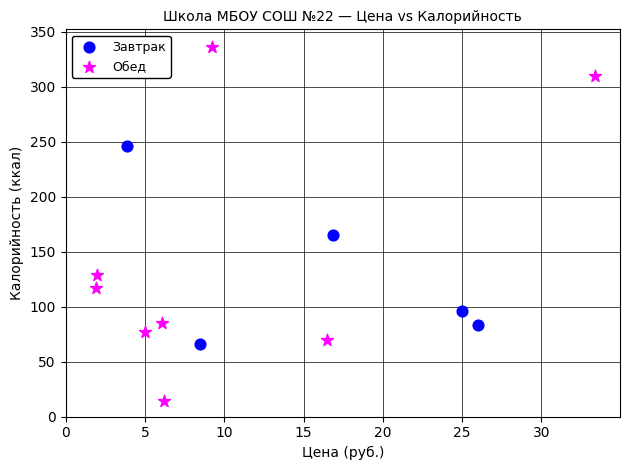

What are all the series names shown in the legend?

Завтрак, Обед